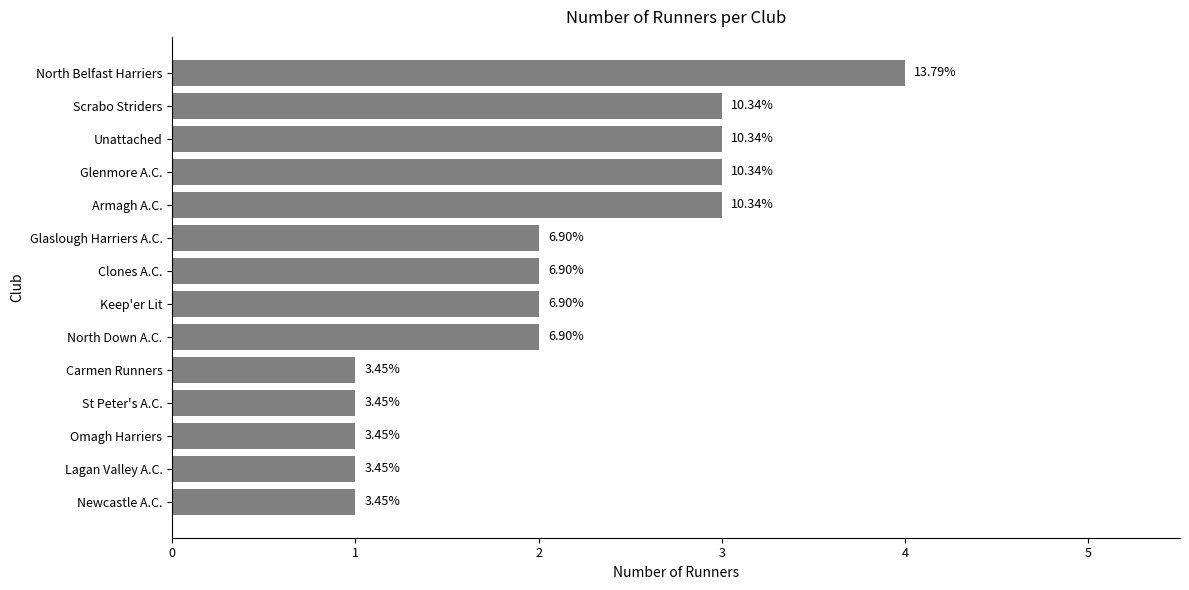

How many bars are there in total?

14